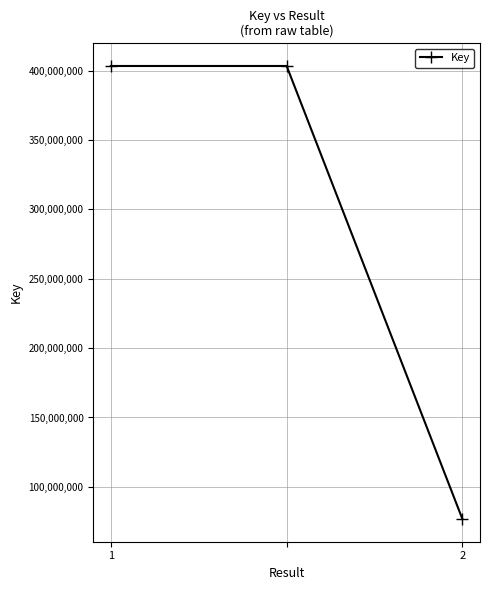

What is the greatest value displayed?

403383481